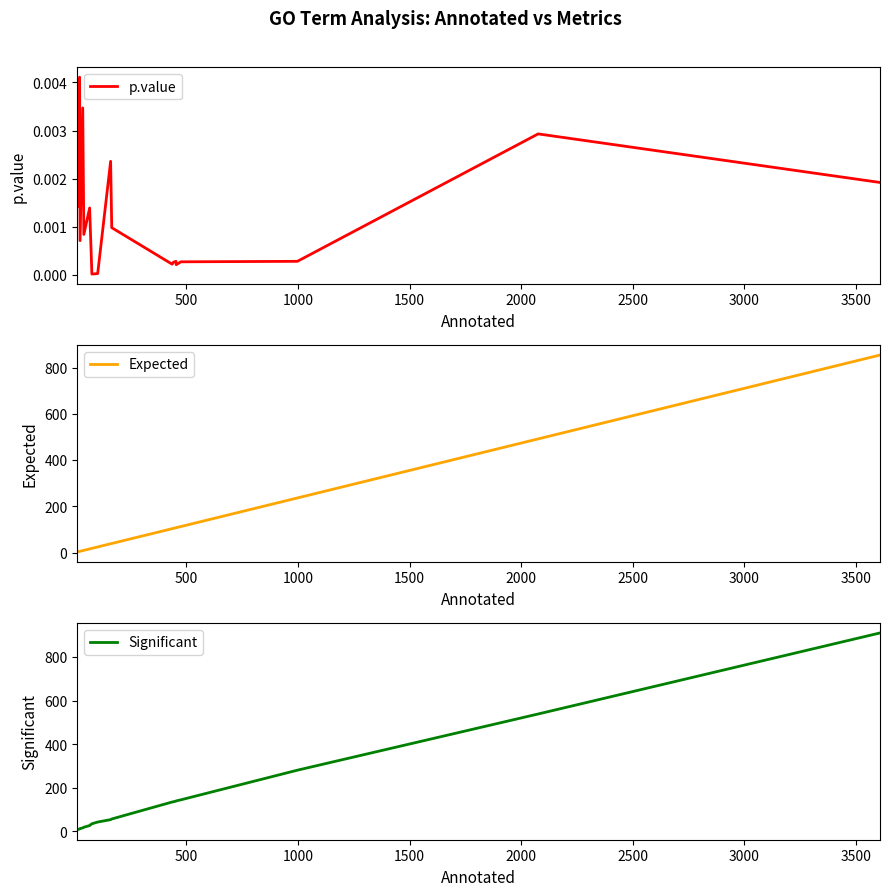

What is the average value of the Significant series?

136